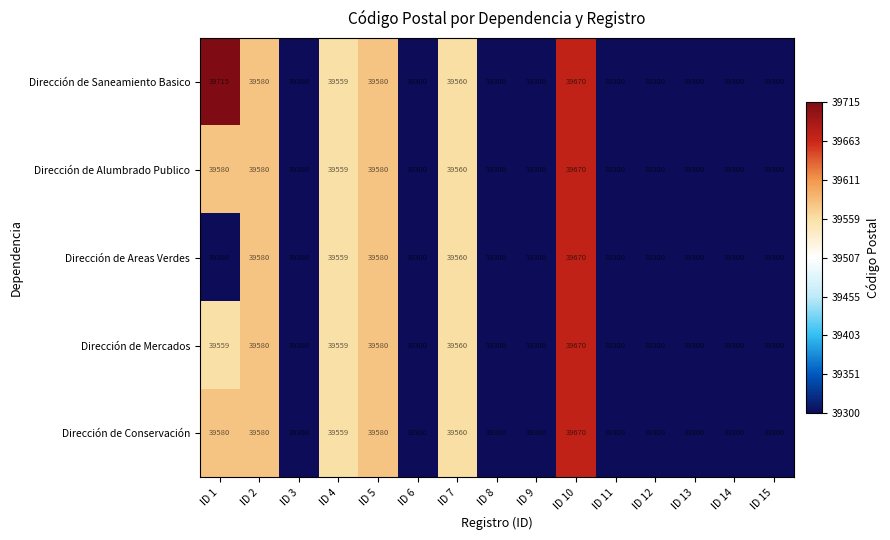

What is the sum of the Dirección de Saneamiento Basico values at ID 15 and ID 11?

78600